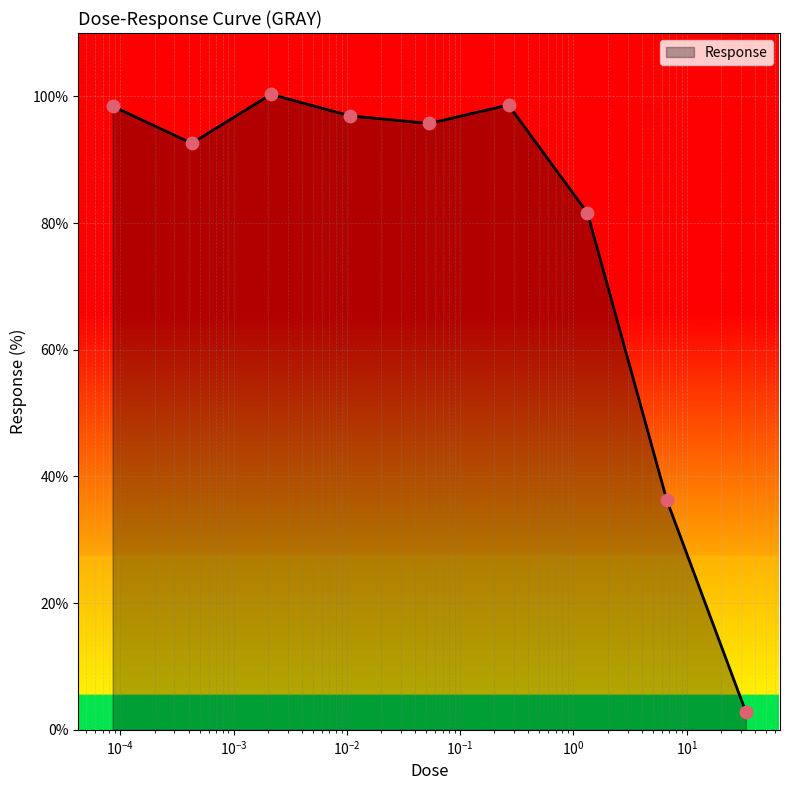

What is the difference between the maximum and minimum values?

97.5